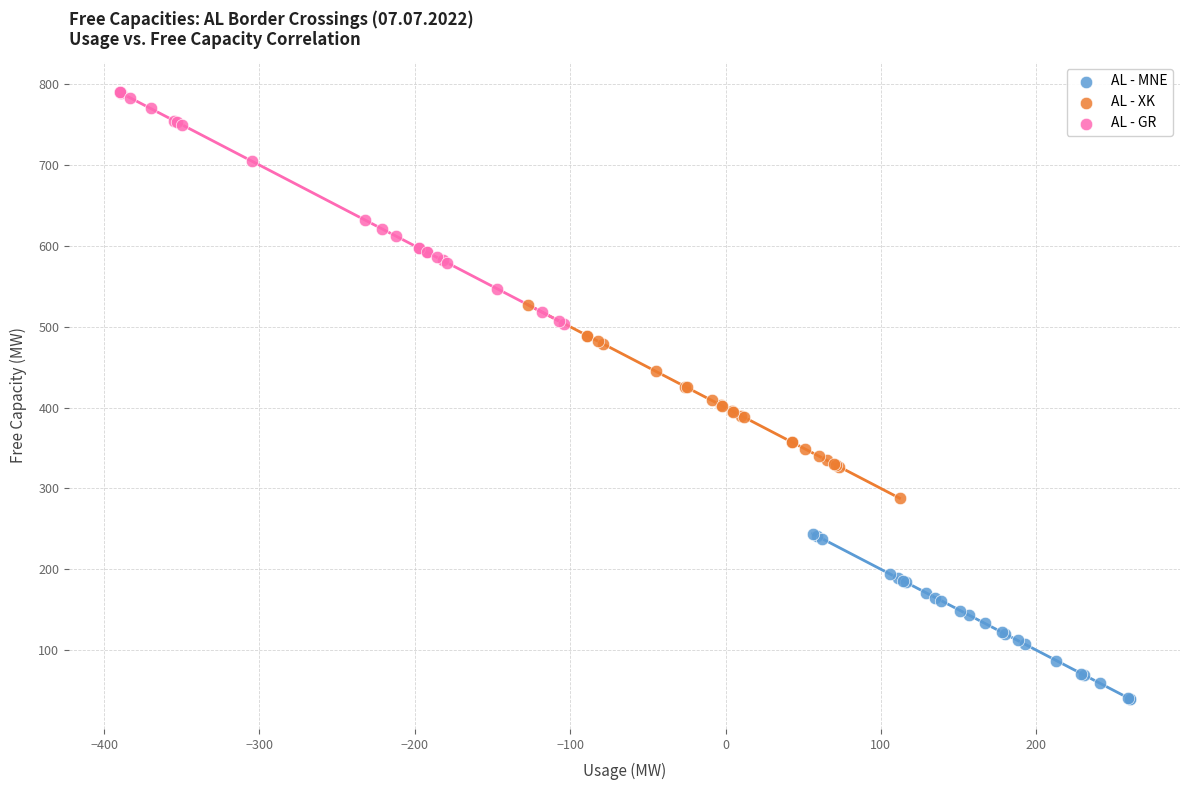

Which series contains the lowest Y value?

AL - MNE